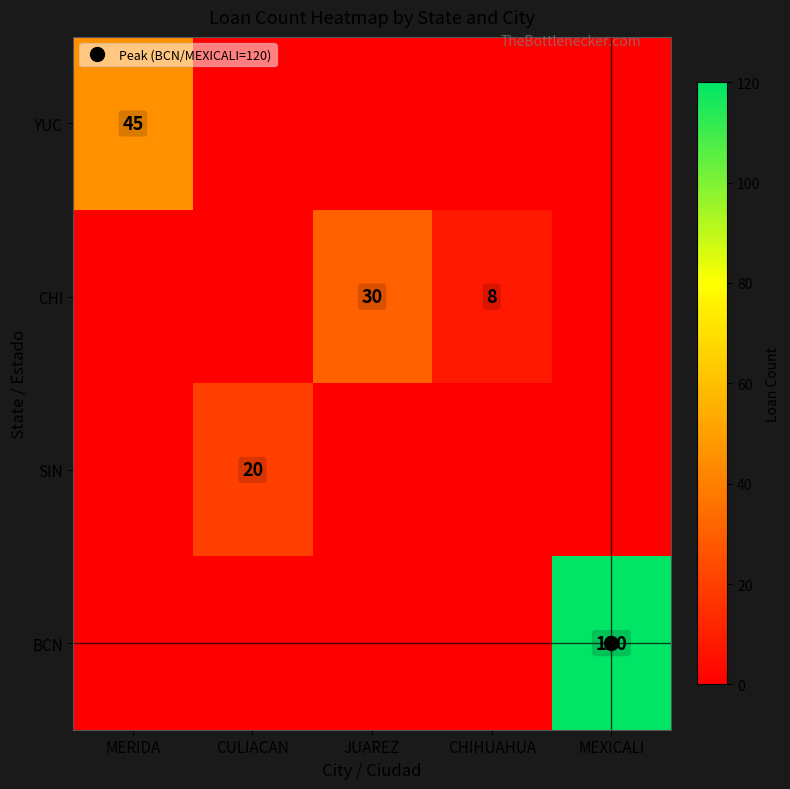

At CULIACAN, list the series in order from smallest to largest.

YUC, CHI, BCN, SIN